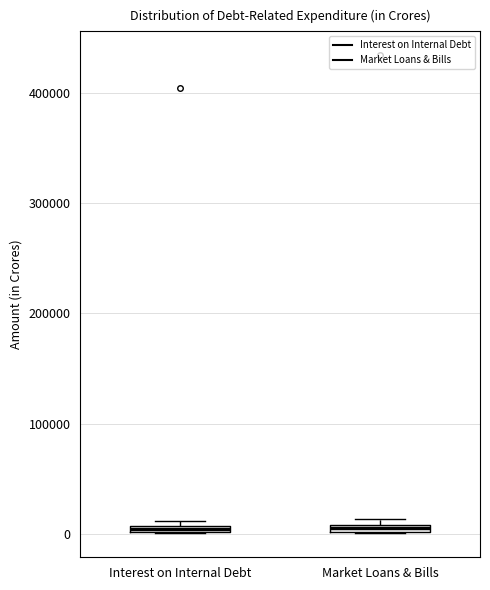

Where is the upper edge of the box for Market Loans & Bills on the y-axis? The values are not printed on the chart, so give them approximately, as read against the axis.

10000